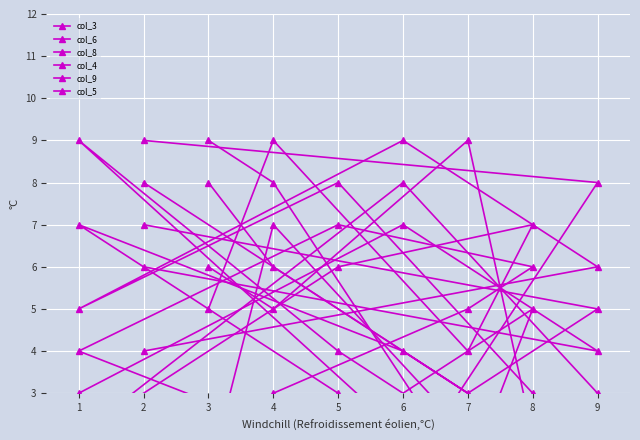

How many interior local valleys does the col_9 series have?

1